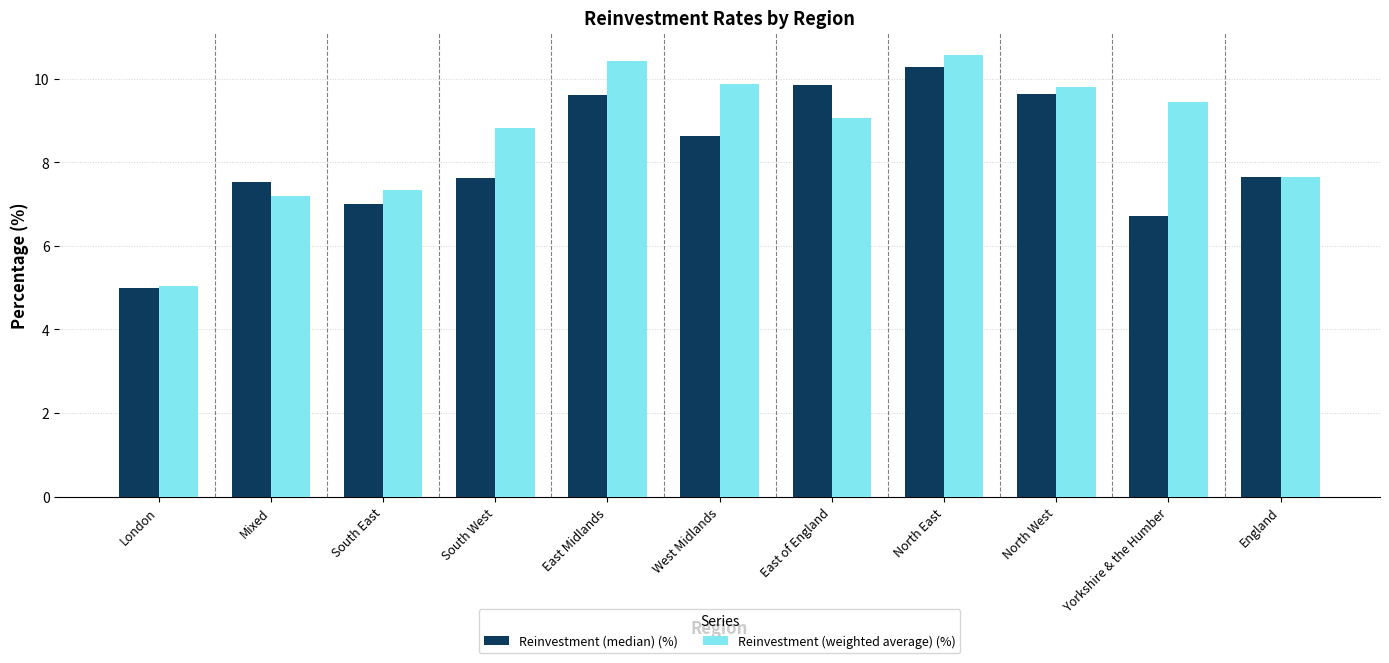

Count the number of data series in this chart.

2